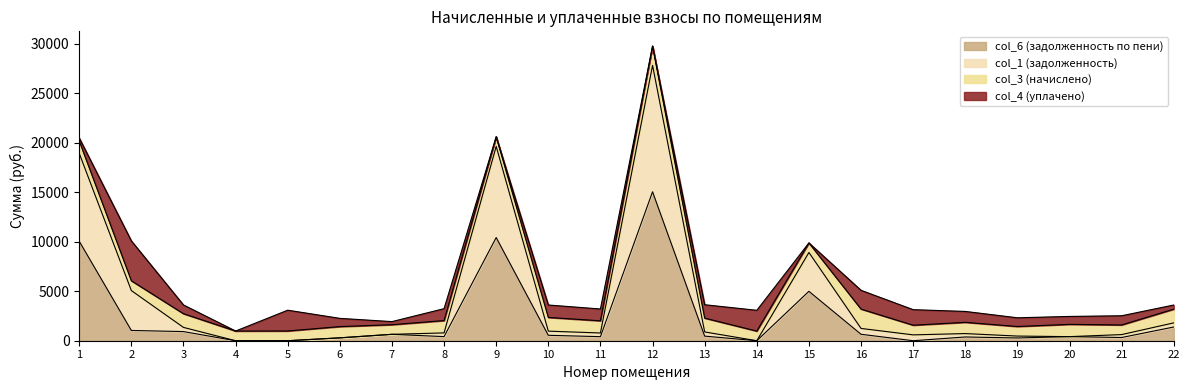

What are all the series names shown in the legend?

col_6 (задолженность по пени), col_1 (задолженность), col_3 (начислено), col_4 (уплачено)